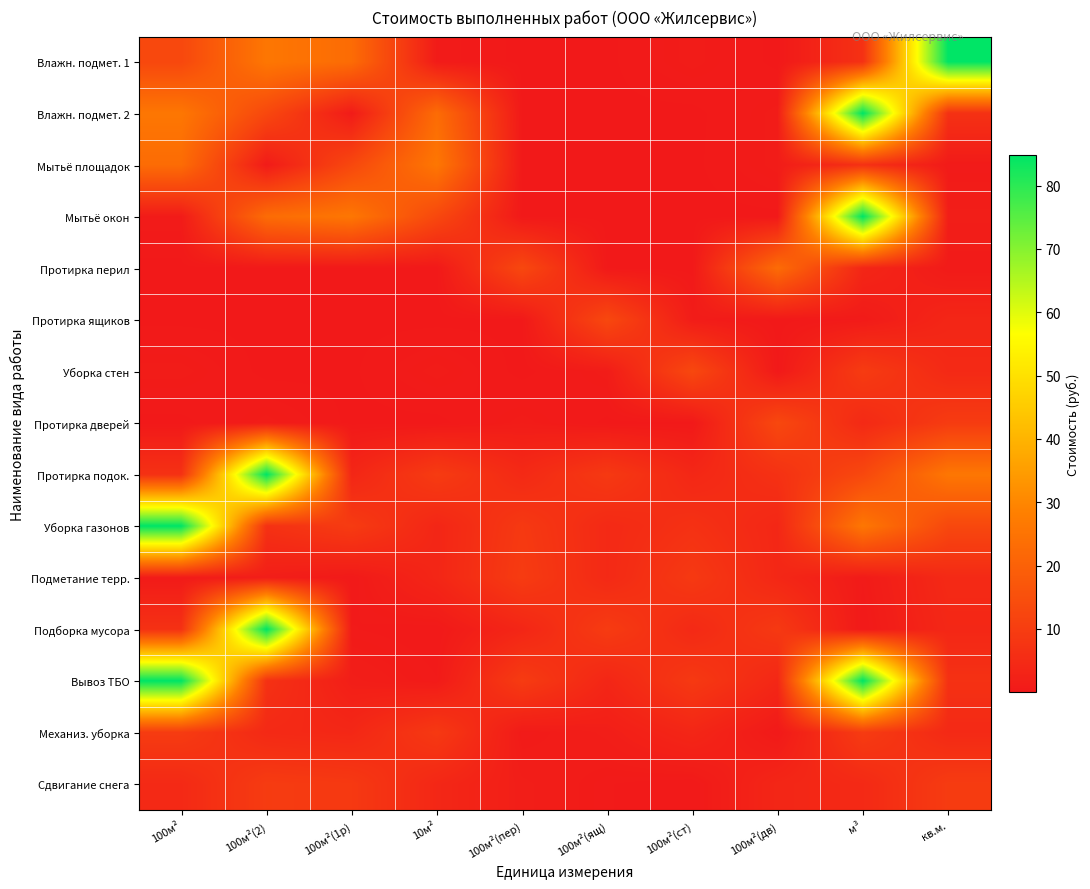

At which category is the sum across all series the highest?

м³